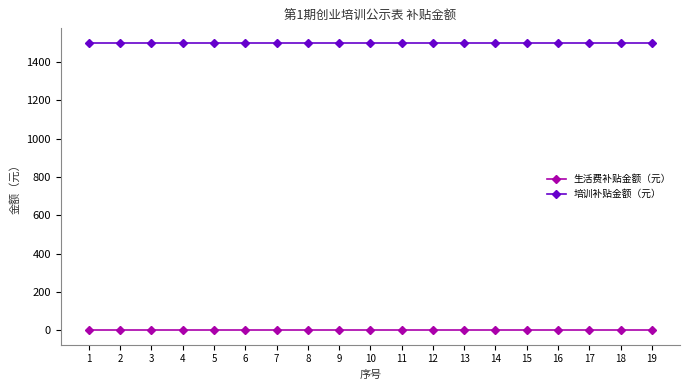

True or false: 生活费补贴金额（元） and 培训补贴金额（元） intersect in this chart.

False